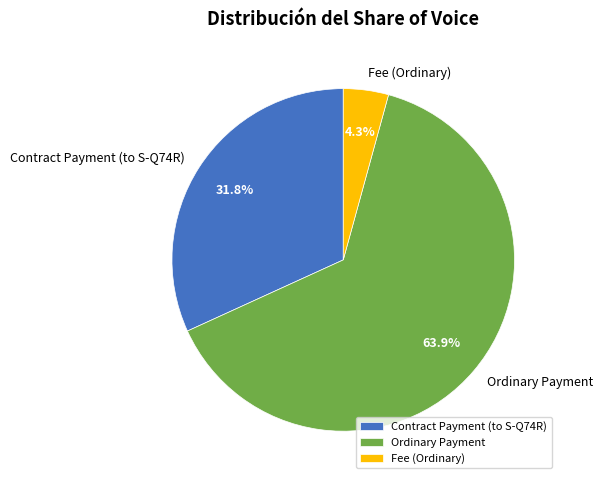

Which has a higher value, Ordinary Payment or Contract Payment (to S-Q74R)?

Ordinary Payment